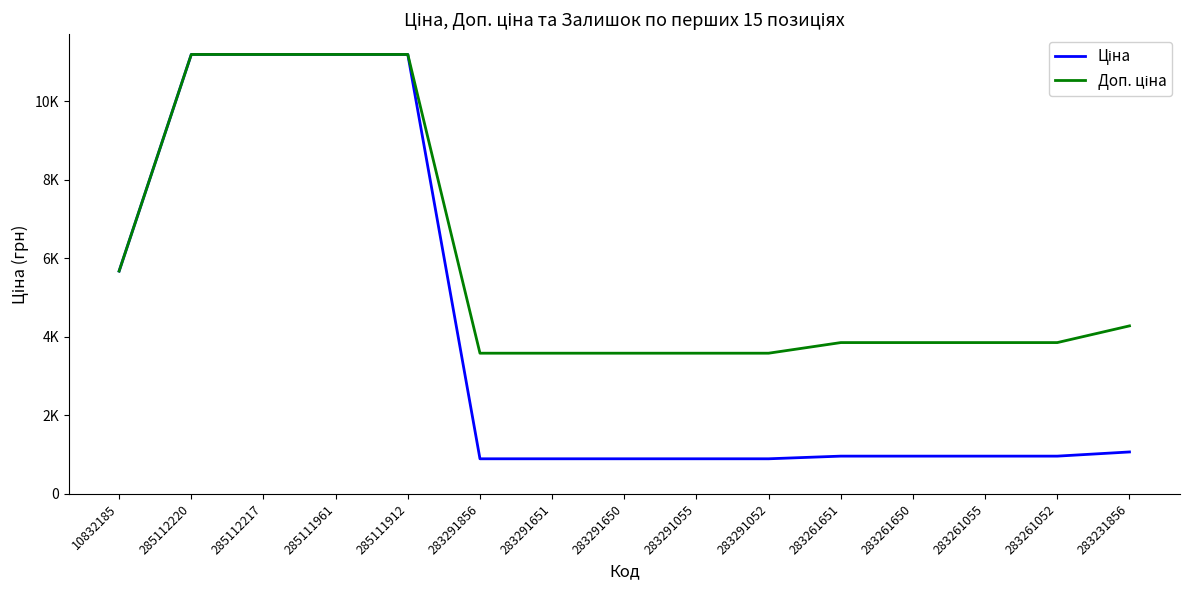

What is the difference between the maximum and minimum values in the Ціна series?

10292.3